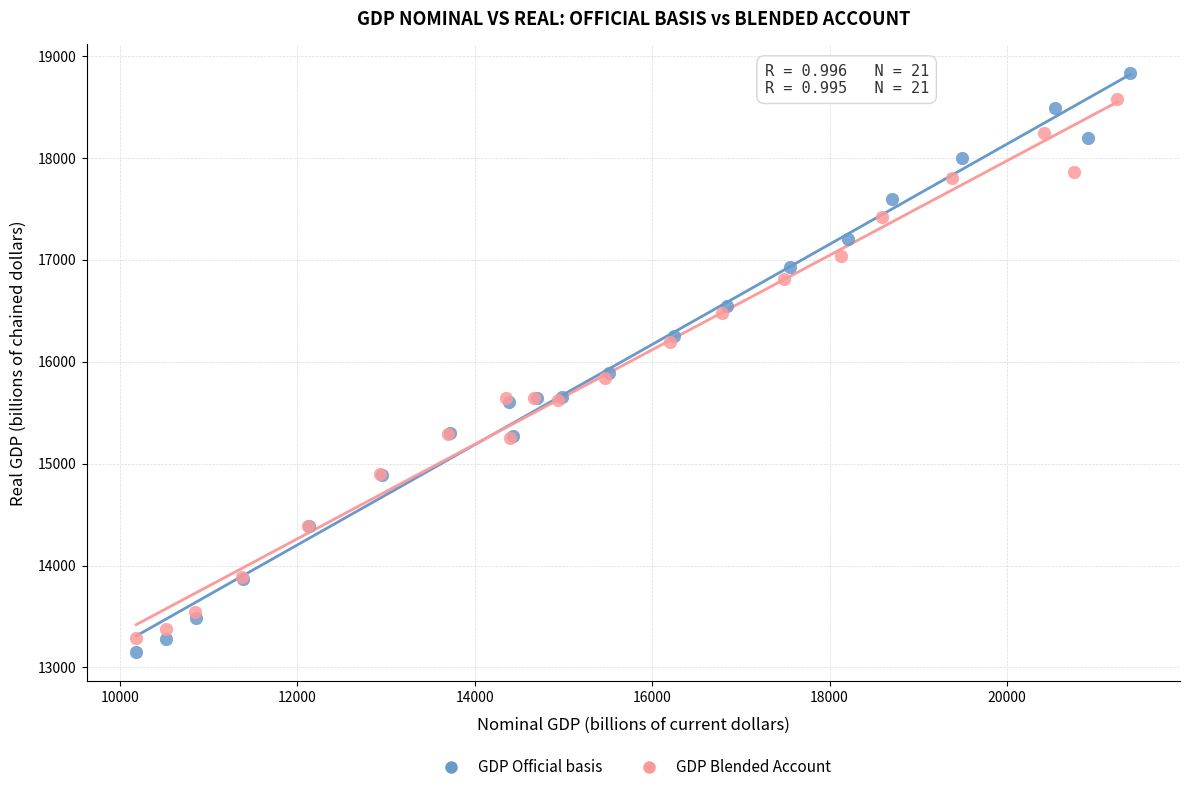

Which series has the widest spread of Y values?

GDP Official basis